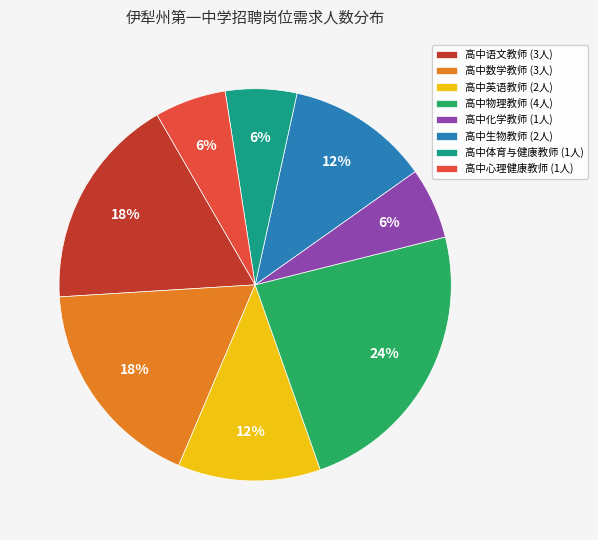

Is it true that 高中数学教师 (3人) is 18% of the pie?

True